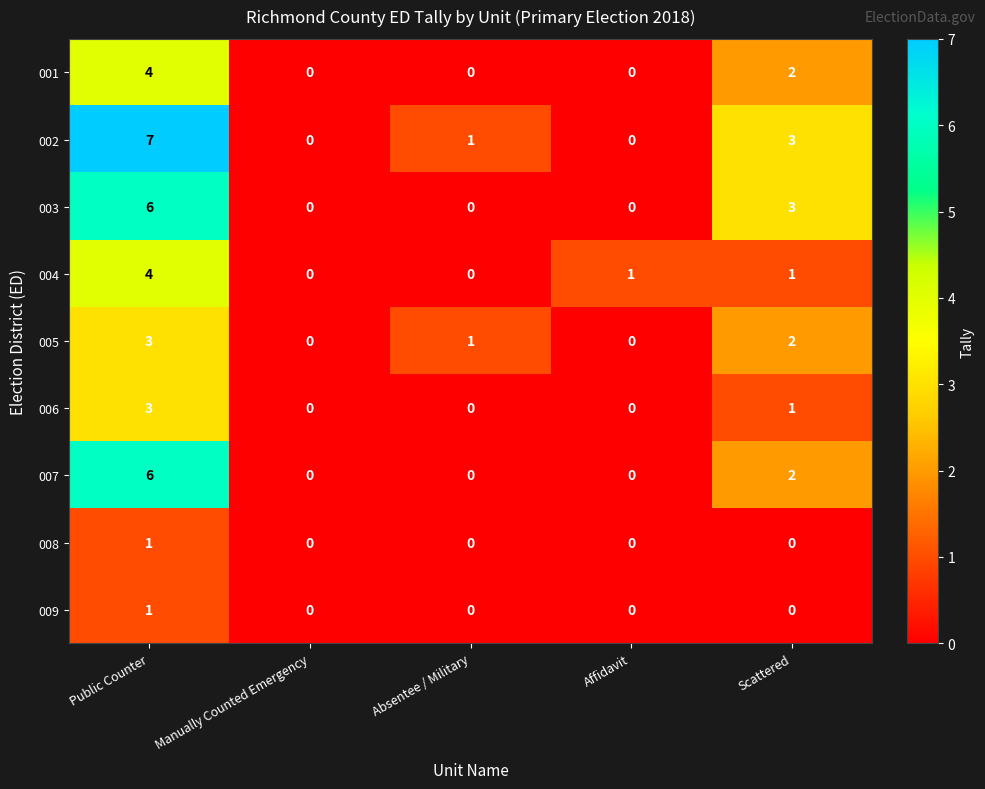

What is the highest value of the 005 series?

3